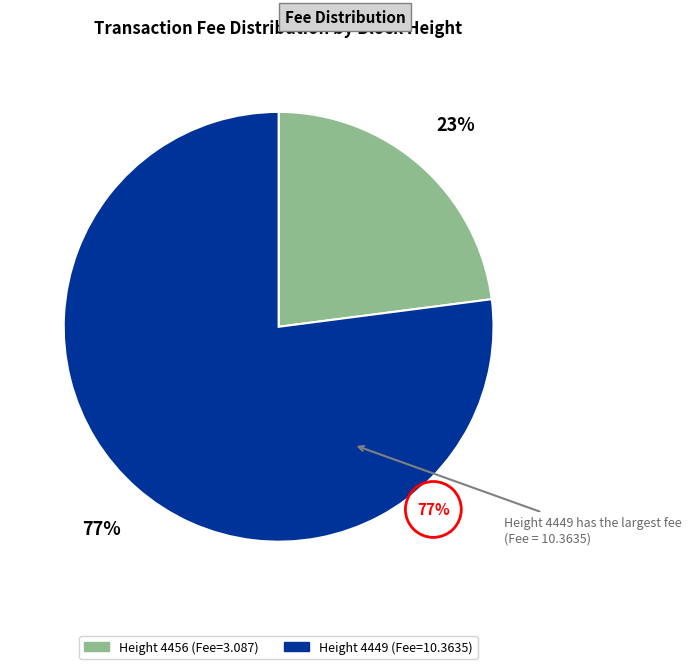

To the nearest percent, what is the difference between the largest and smallest slice percentages?

54%